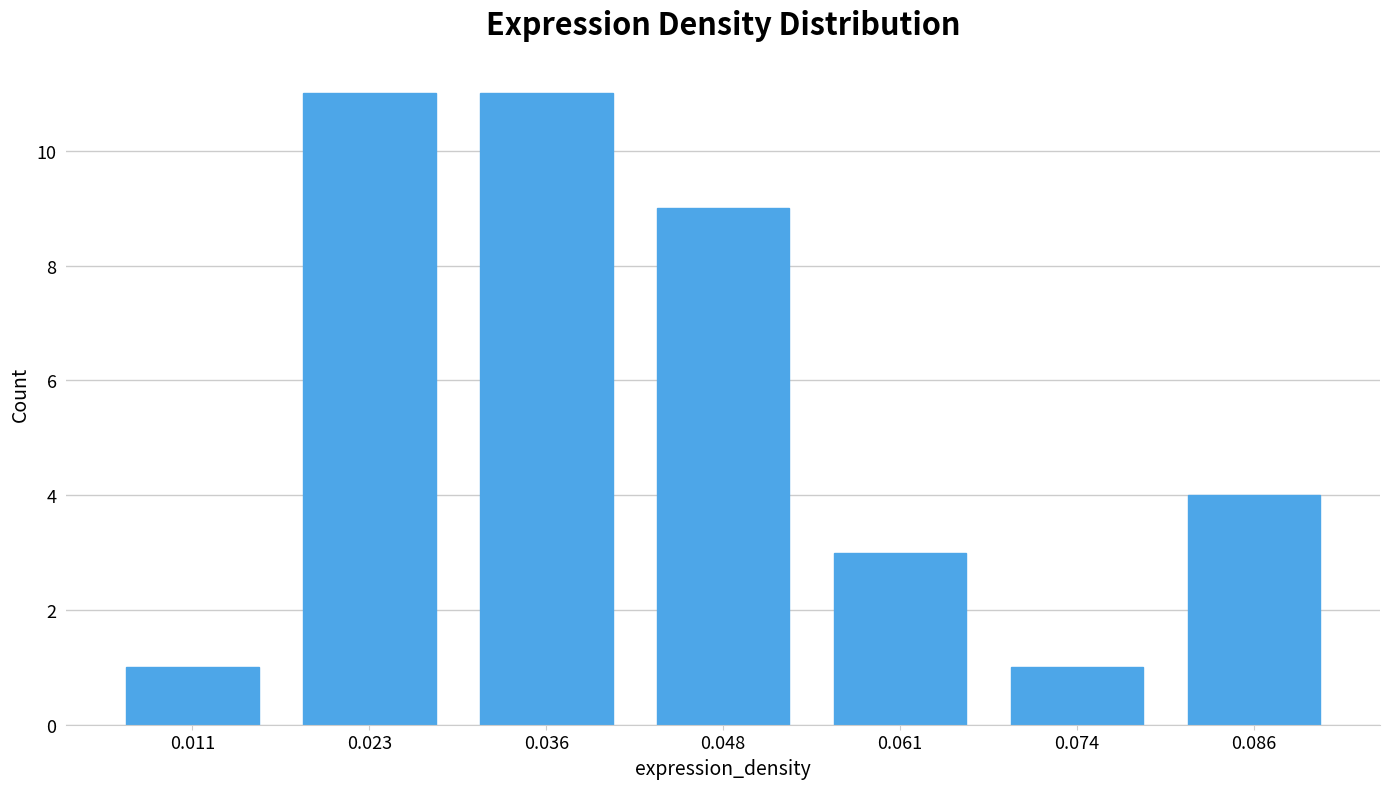

What is the height of the bar covering 0.080 to 0.092 on the x-axis? Neither the bar edges nor the heights are printed on the chart, so give them approximately, as read against the axes.

4